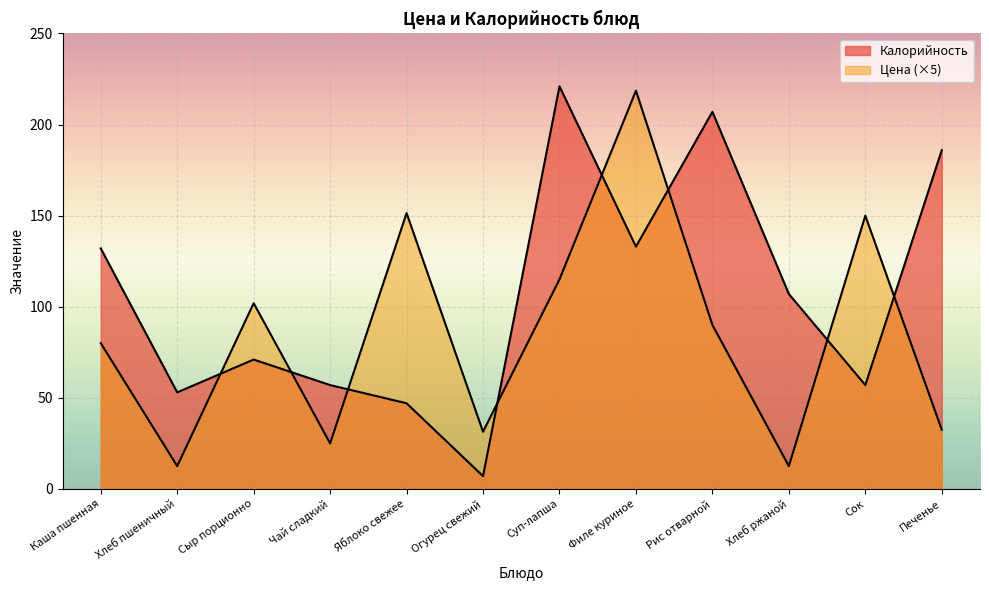

What is the spread (max minus min) of values at Печенье?

153.5